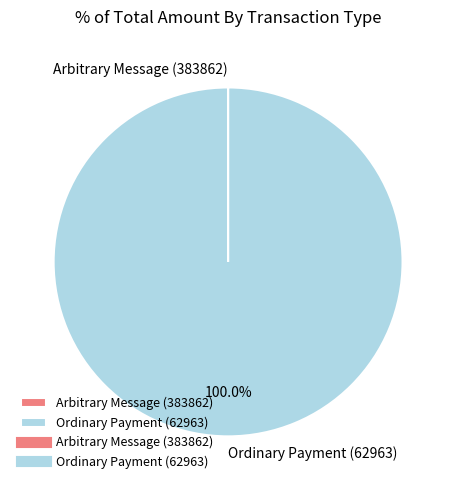

What is the majority slice?

Ordinary Payment (62963)